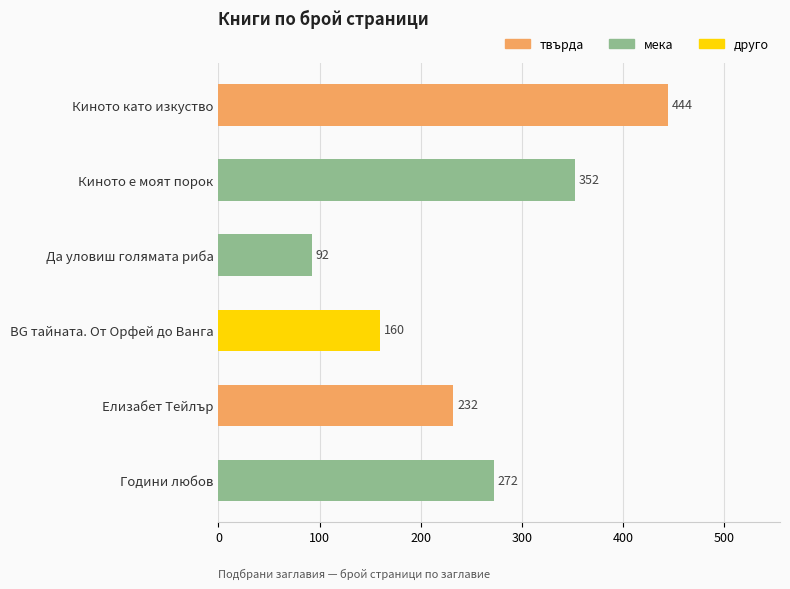

True or false: the data shows 272 at Години любов.

True